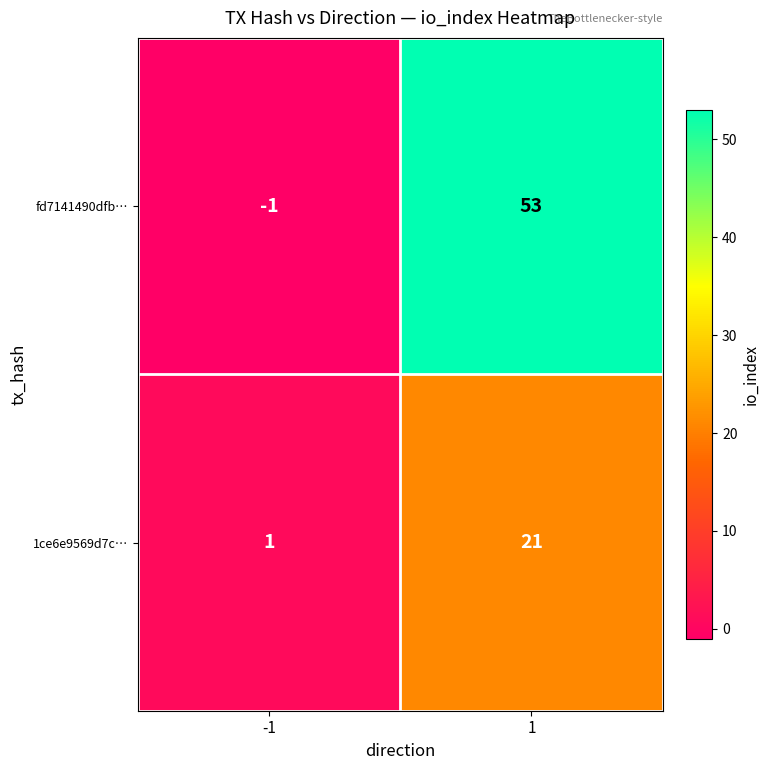

List the series in order of their peak value, highest first.

fd7141490dfb…, 1ce6e9569d7c…